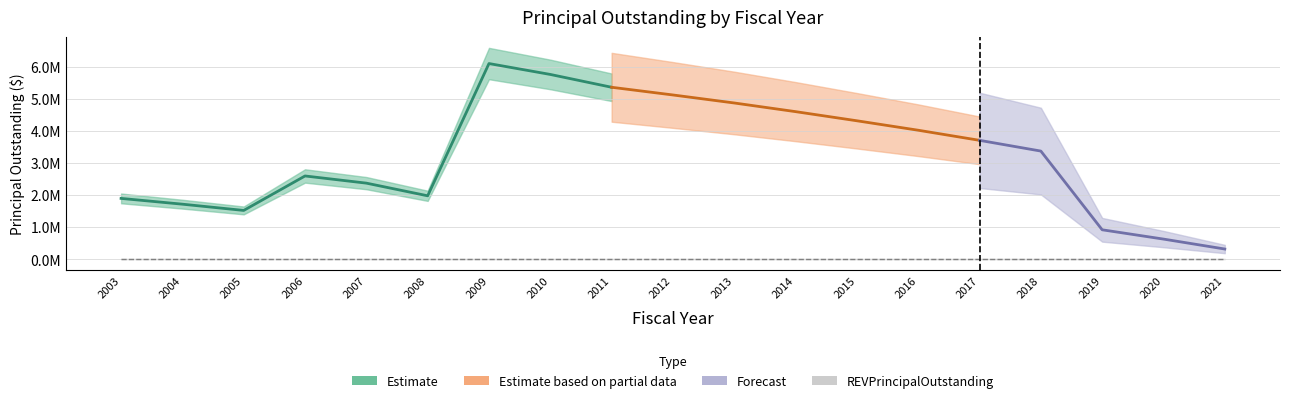

Is this an area chart (filled region under the line)?

No